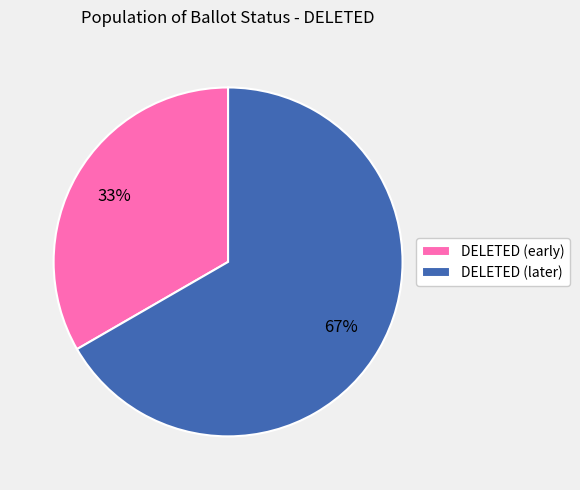

To the nearest percent, what is the combined percentage of DELETED (early) and DELETED (later)?

100%